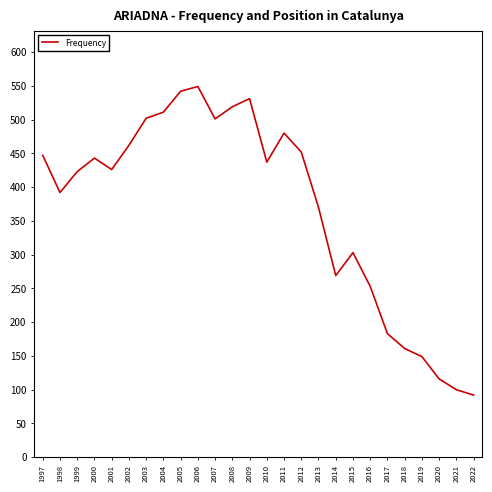

True or false: the data has more than 0 interior local peaks.

True